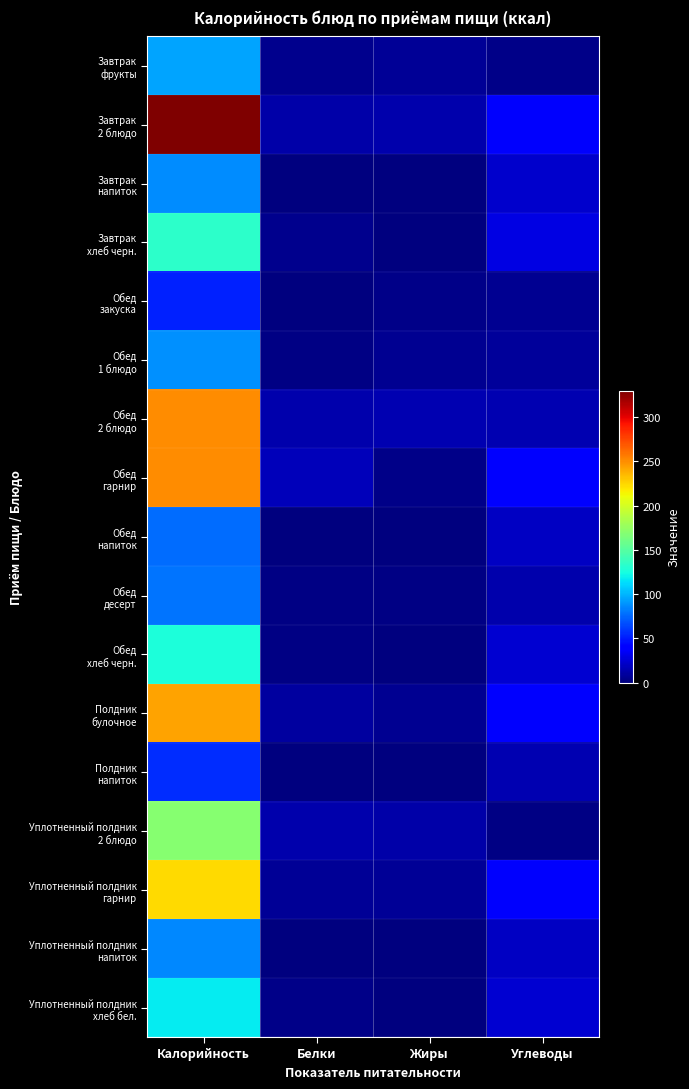

What is the spread (max minus min) of values at Углеводы?

36.7